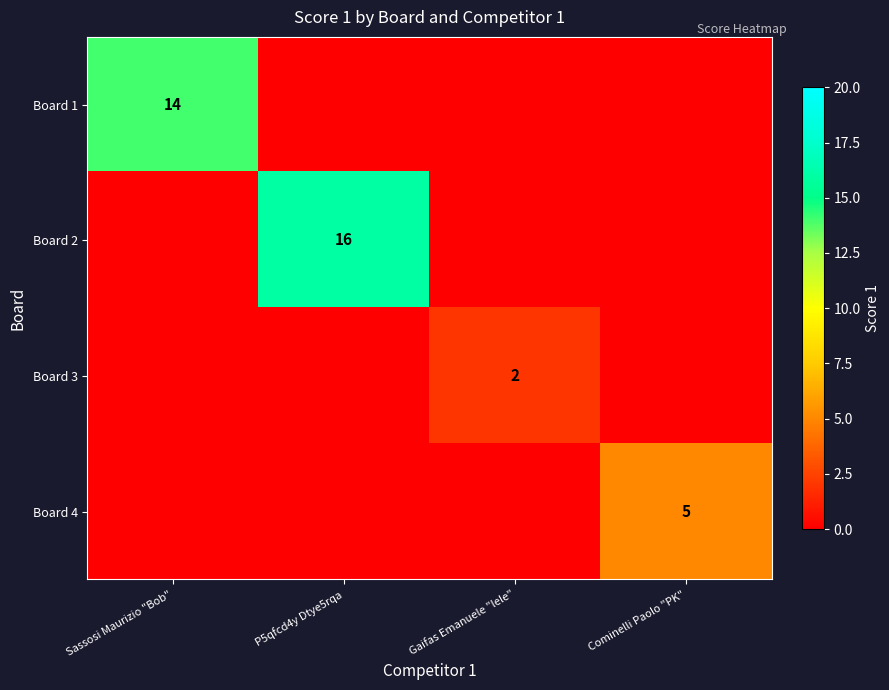

True or false: Board 2 has a value of 27 at P5qfcd4y Dtye5rqa.

False